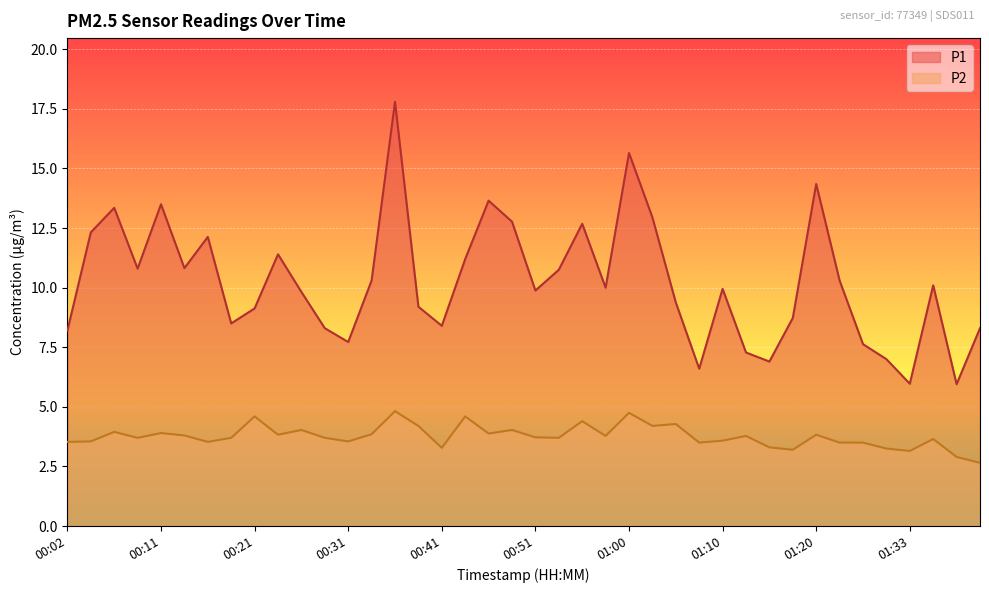

Which category has the highest value in the P2 series?

00:36